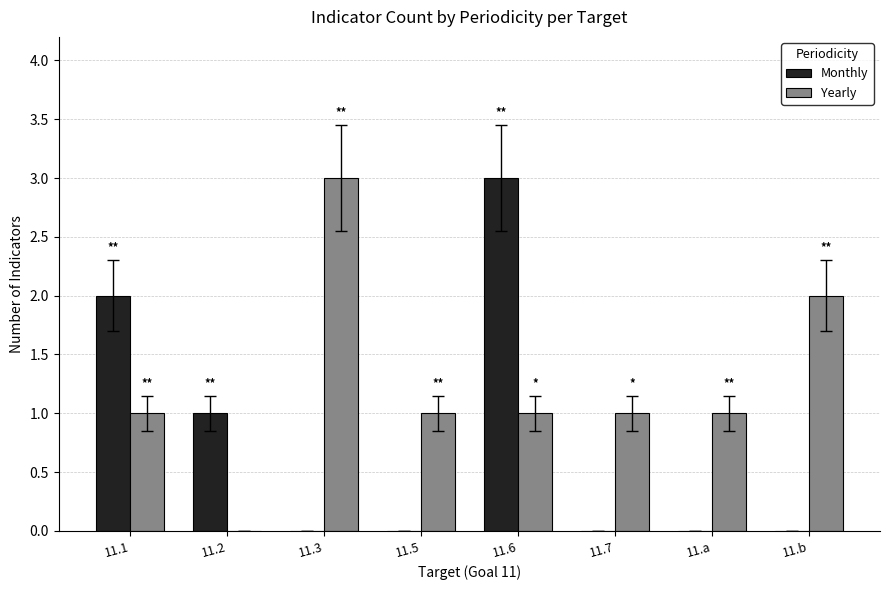

Reading right to left, list all the values displayed in this chart.

Monthly: 0	0	0	3	0	0	1	2
Yearly: 2	1	1	1	1	3	0	1